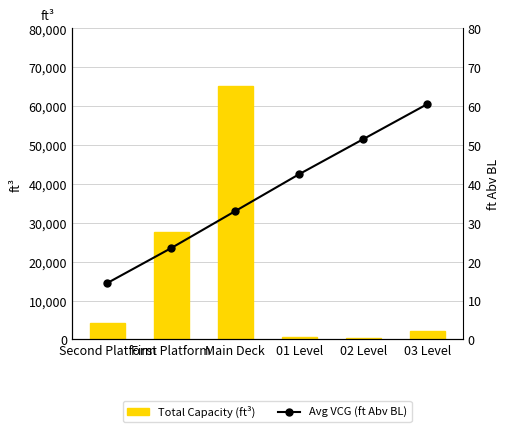

What position from the left is Second Platform?

1